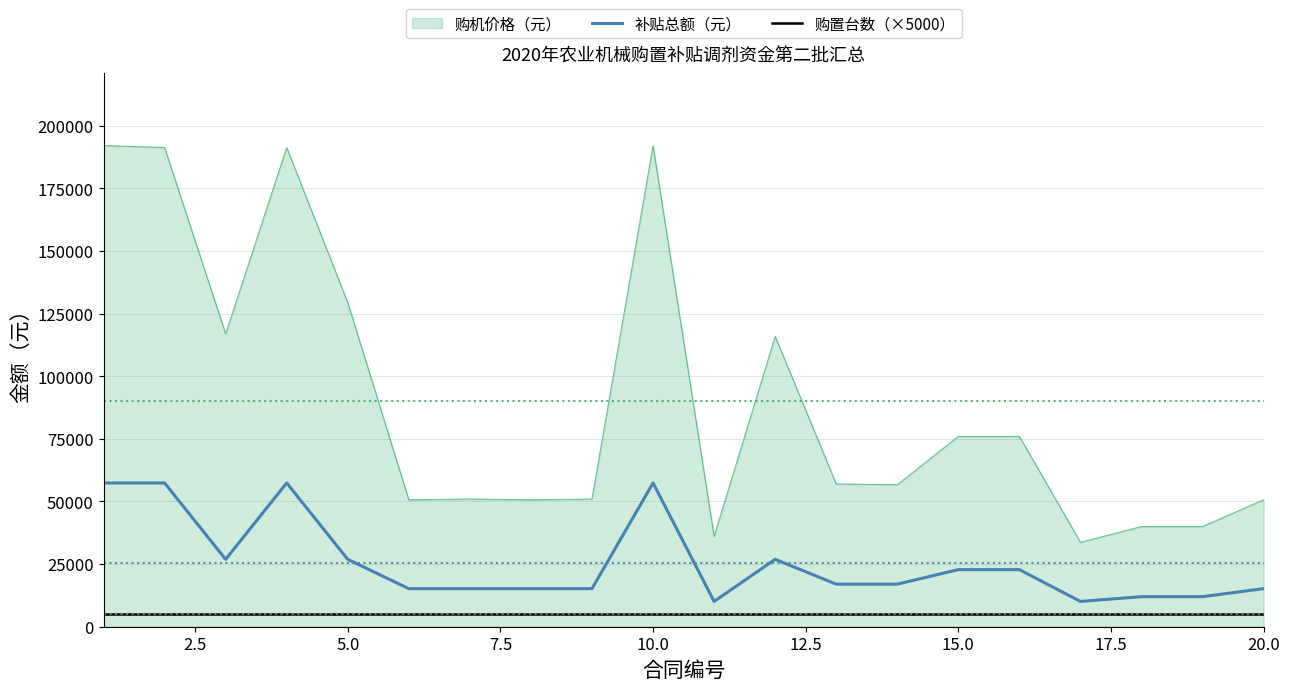

What is the sum of all 补贴总额（元） values?

510100